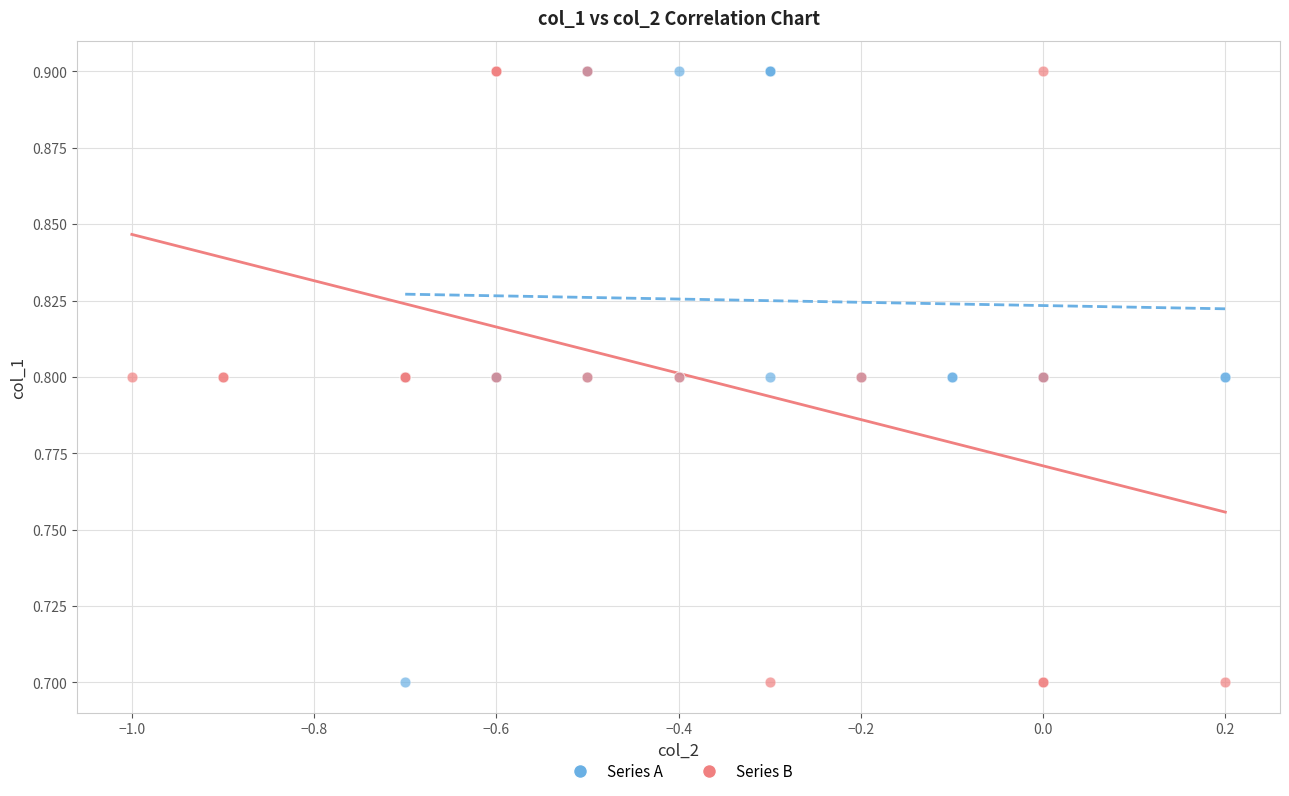

What are all the series names shown in the legend?

Series A, Series B